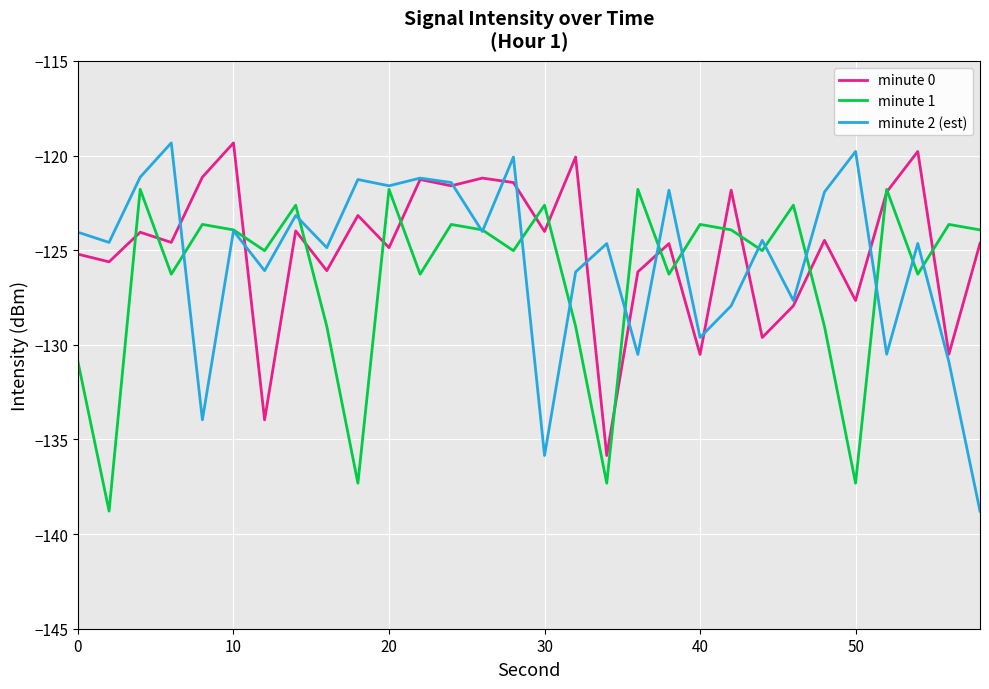

True or false: minute 1 has more than 0 points higher than both neighbors.

True